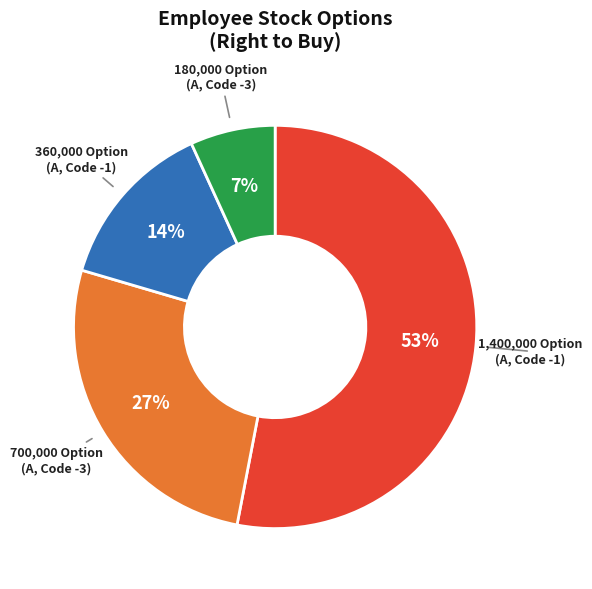

Does 700,000 Option (A, Code -3) represent more than half of the total?

No